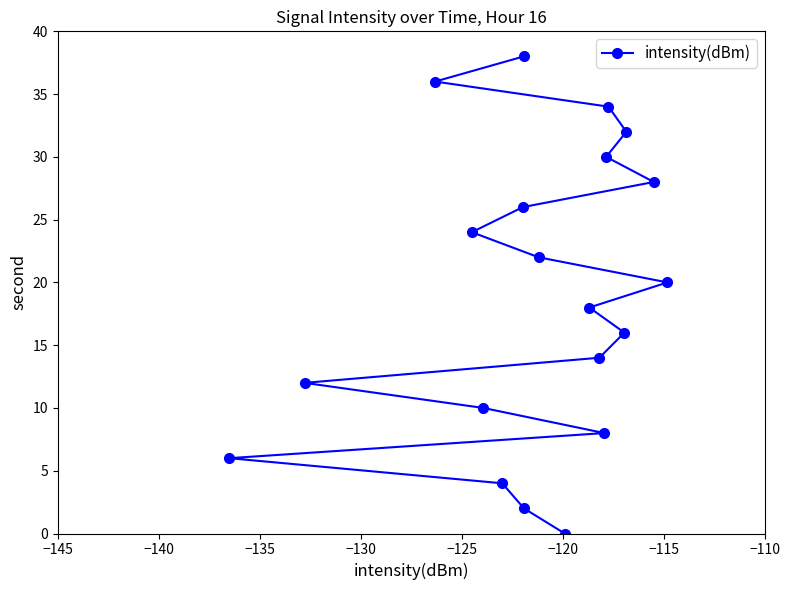

Reading left to right, list all the values displayed in this chart.

6	12	36	24	10	4	26	38	2	22	0	18	14	8	30	34	16	32	28	20